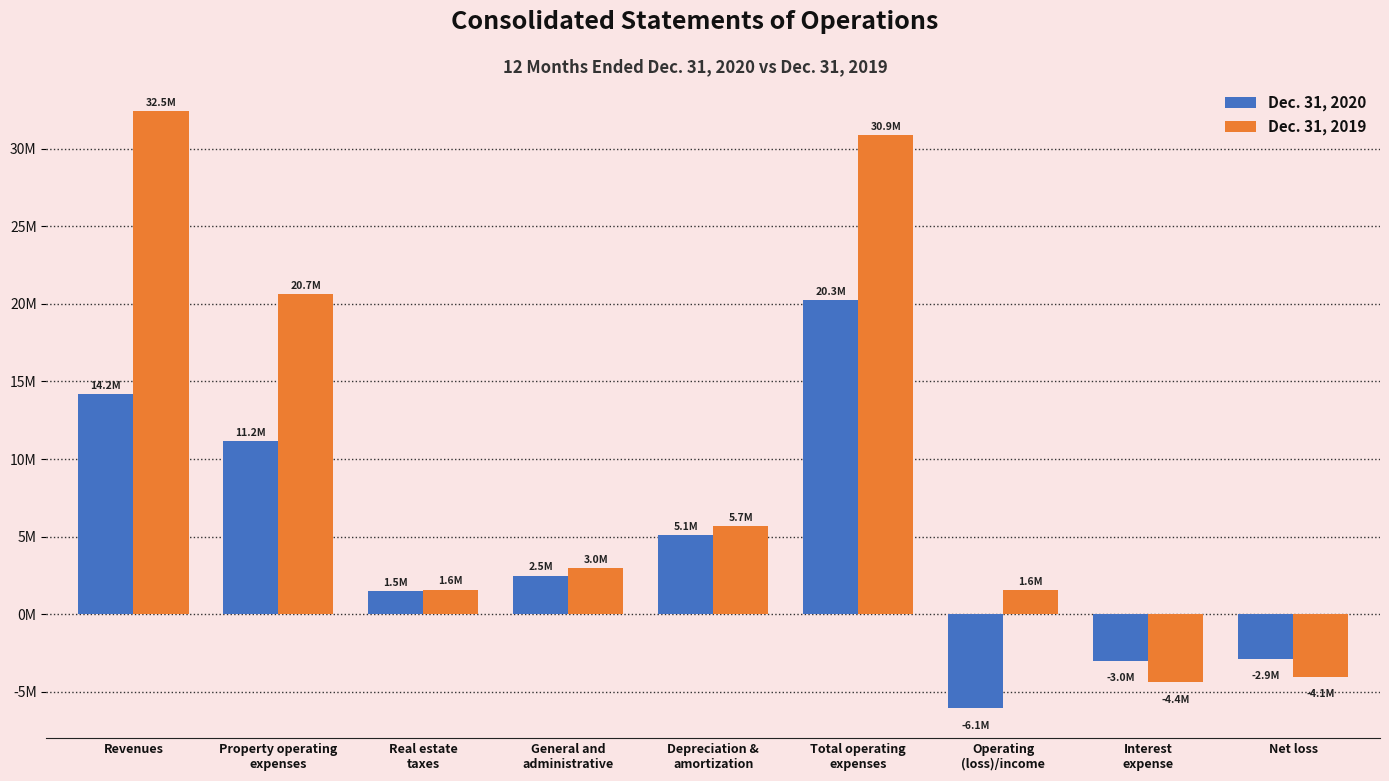

What is the total value across all series at Revenues?

46630470